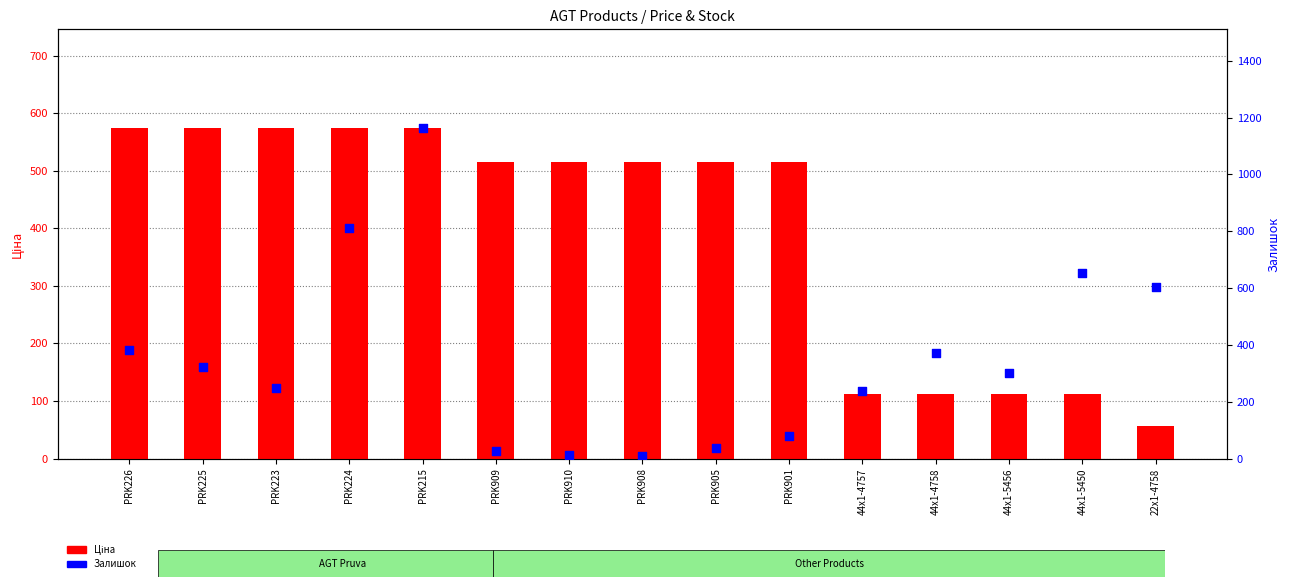

Which series reaches the minimum Y coordinate?

Залишок